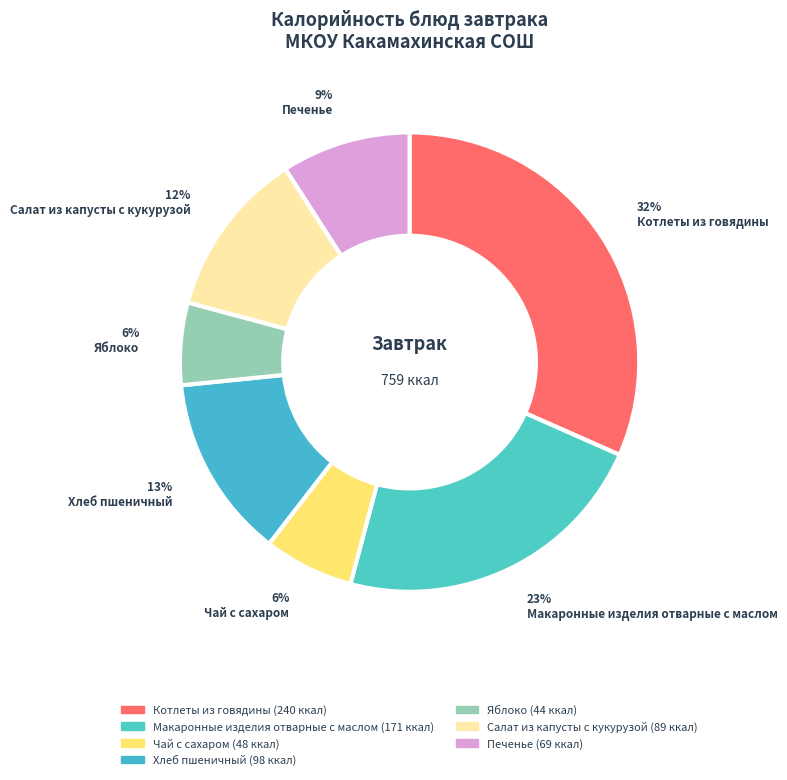

Which has a higher value, Яблоко or Макаронные изделия отварные с маслом?

Макаронные изделия отварные с маслом